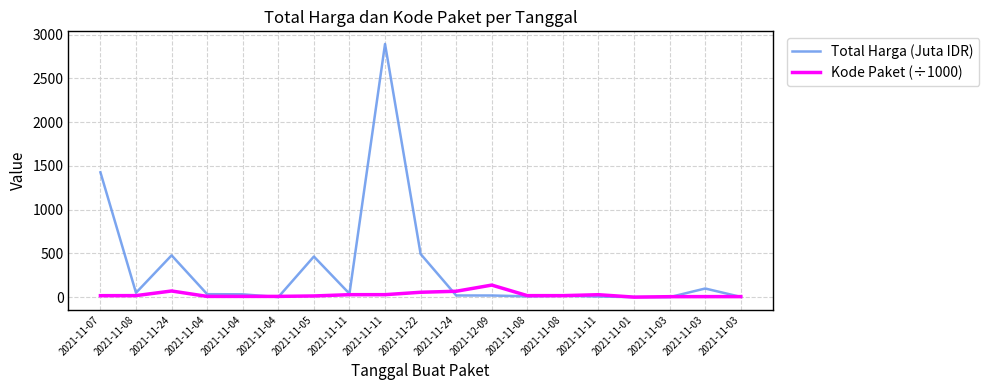

List the series in order of their overall mean, highest first.

Total Harga (Juta IDR), Kode Paket (÷1000)